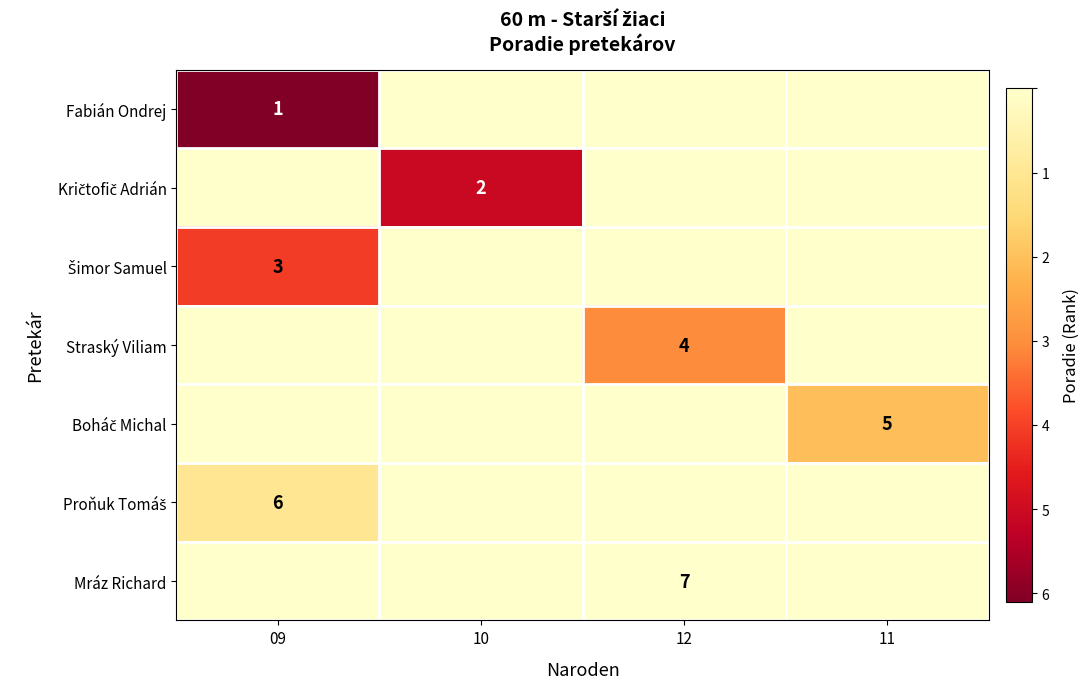

Is it true that Straský Viliam equals 6 at 12?

False